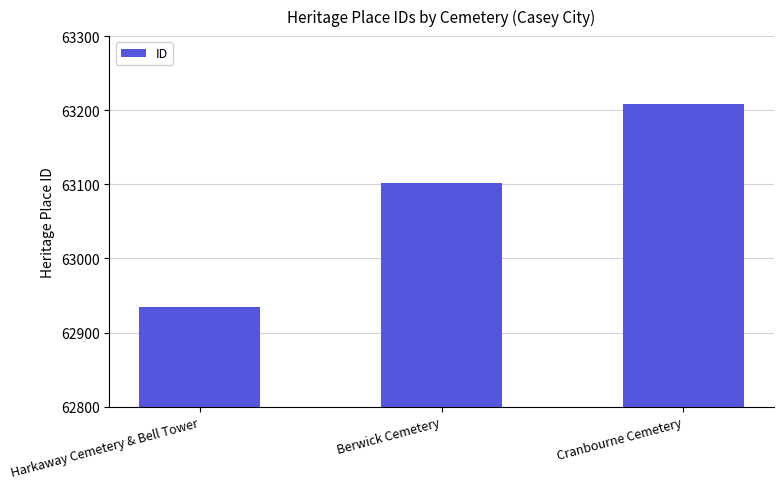

Reading right to left, extract all data points from this chart.

Cranbourne Cemetery=63208	Berwick Cemetery=63102	Harkaway Cemetery & Bell Tower=62935